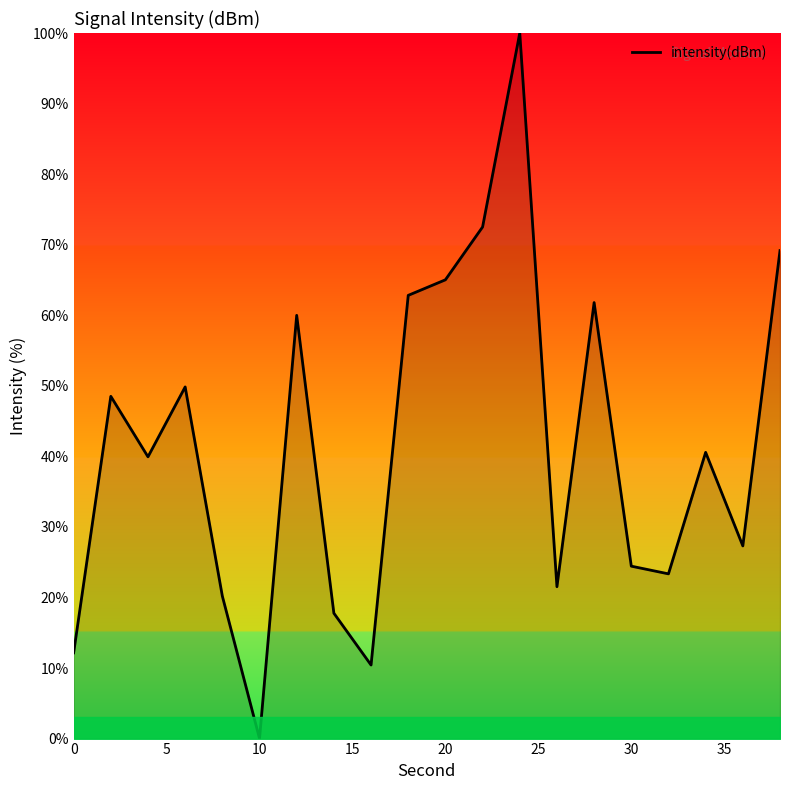

What is the greatest value displayed?

100.0